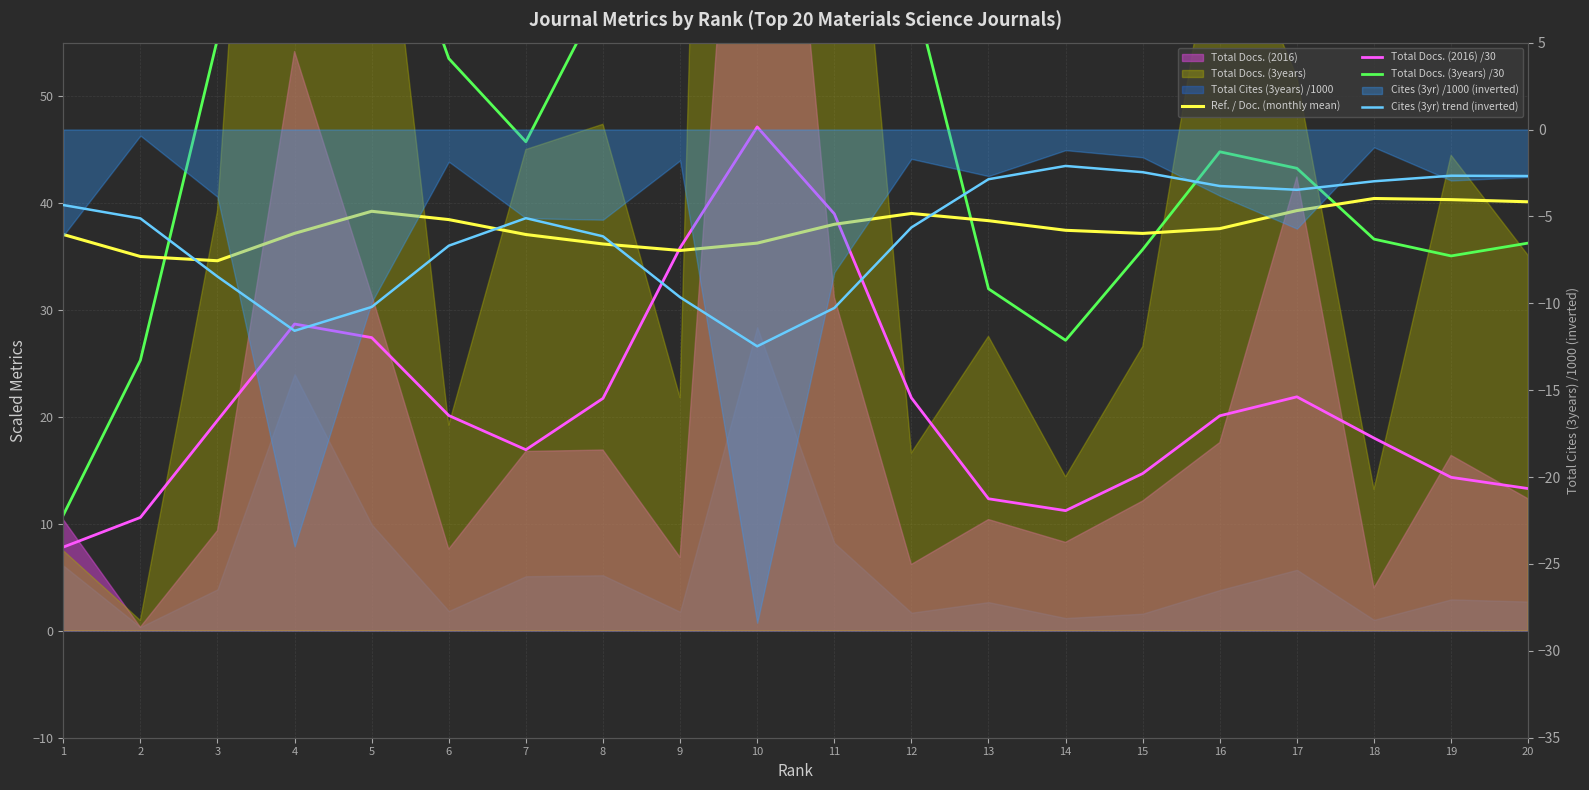

What is the maximum value shown in the chart?

130.0